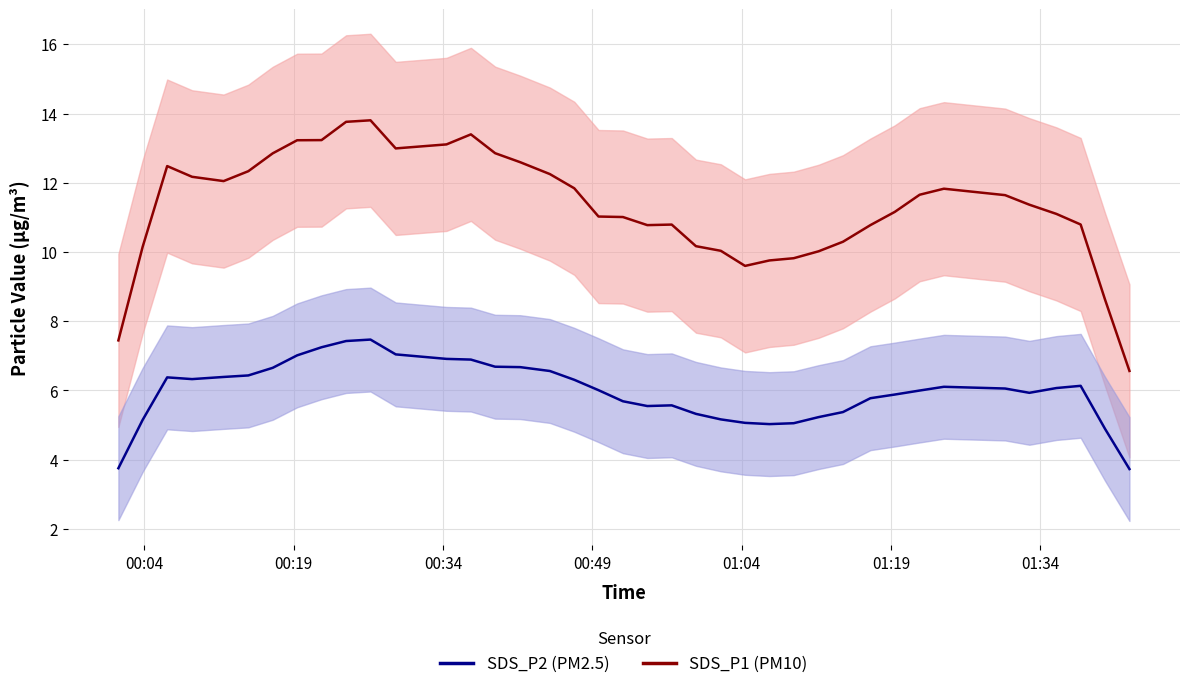

How many interior local valleys does the SDS_P1 mean series have?

4